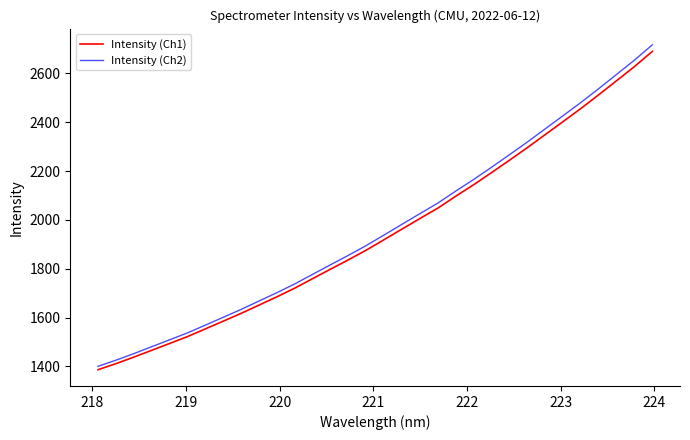

What is the lowest value of the Intensity (Ch1) series?

1386.0